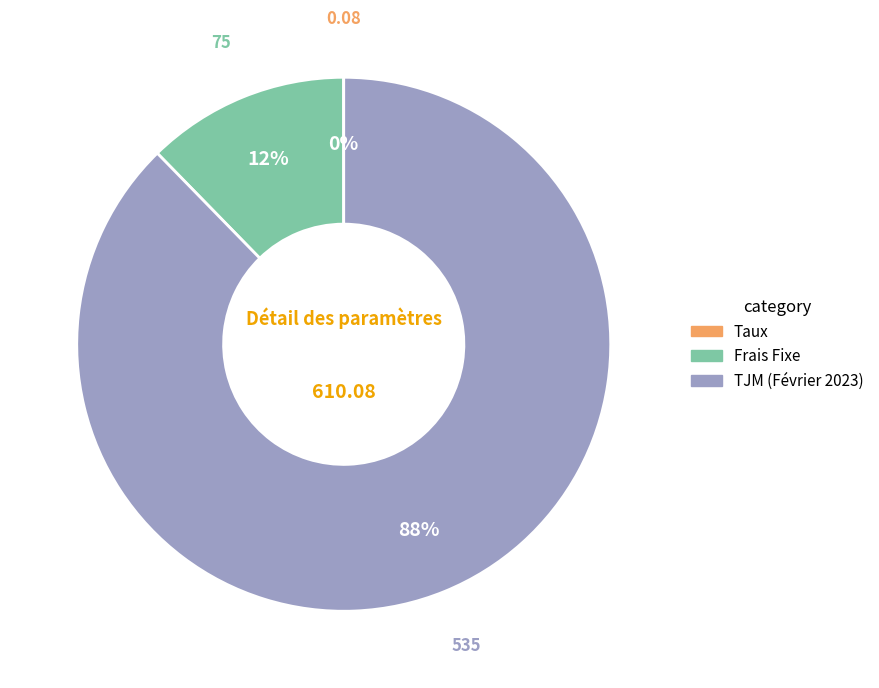

To the nearest percent, what is the average slice percentage?

33%